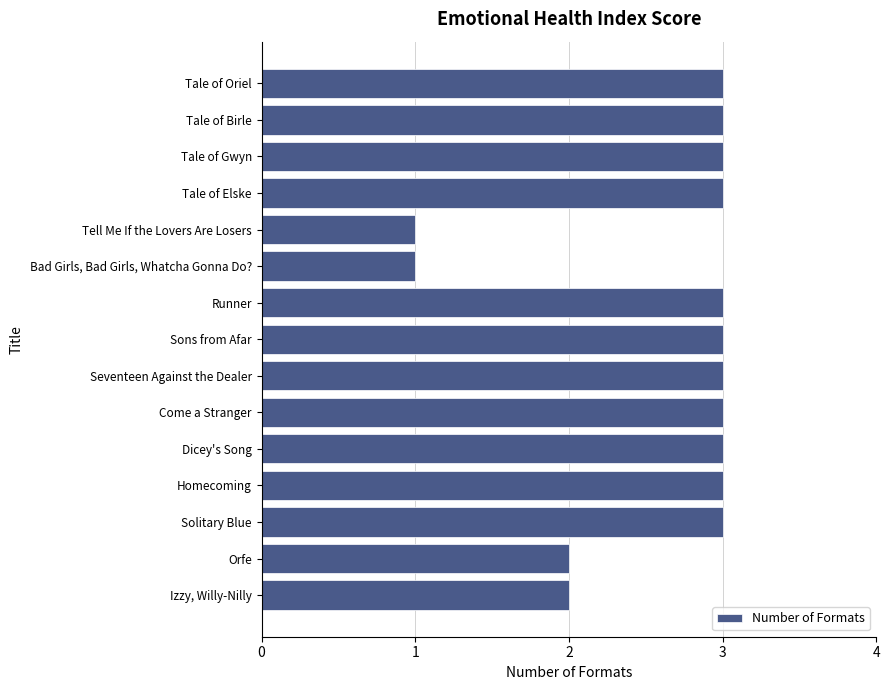

Reading top to bottom, extract all data points from this chart.

Tale of Oriel=3	Tale of Birle=3	Tale of Gwyn=3	Tale of Elske=3	Tell Me If the Lovers Are Losers=1	Bad Girls, Bad Girls, Whatcha Gonna Do?=1	Runner=3	Sons from Afar=3	Seventeen Against the Dealer=3	Come a Stranger=3	Dicey's Song=3	Homecoming=3	Solitary Blue=3	Orfe=2	Izzy, Willy-Nilly=2